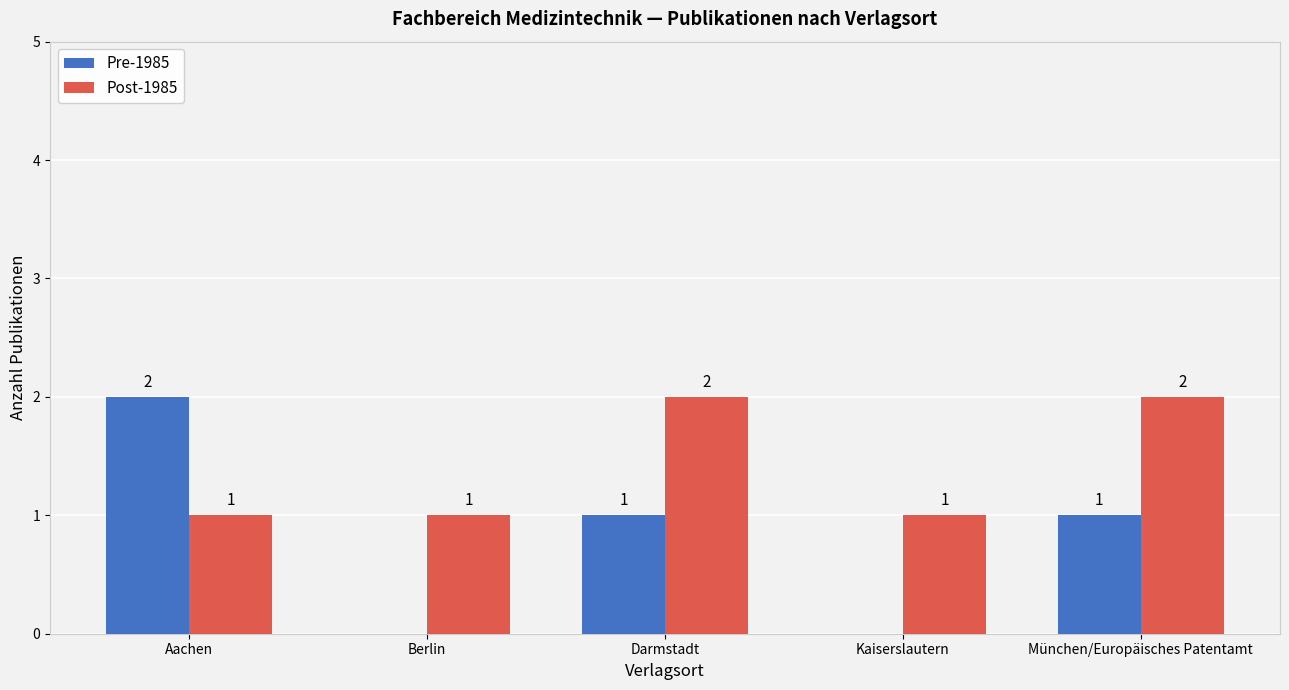

Where does the Pre-1985 series first go above 1?

Aachen